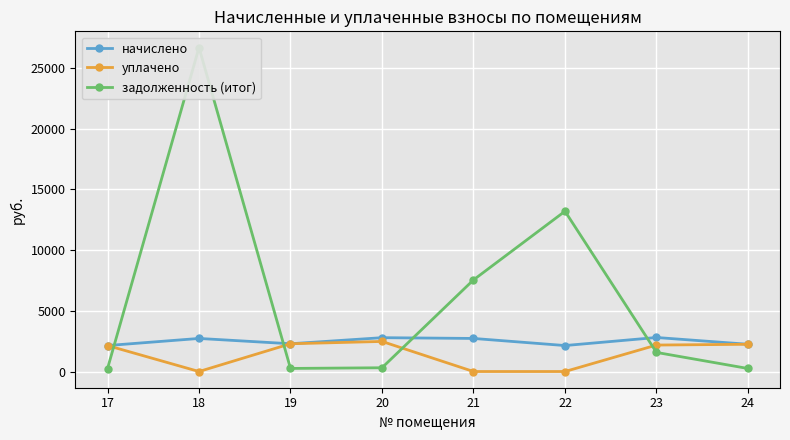

What is the difference between the second highest and minimum values in the задолженность (итог) series?

12953.4